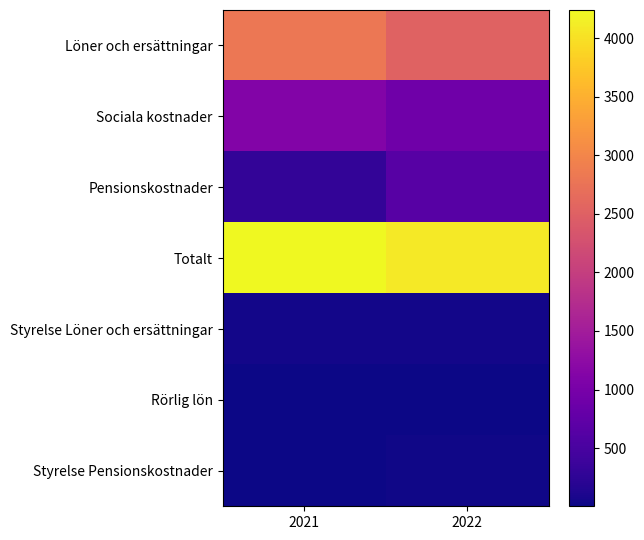

Which label corresponds to the smallest value in the chart?

2022